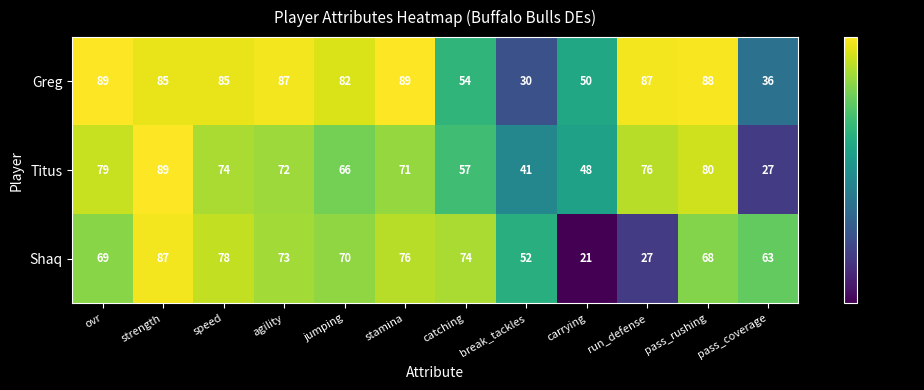

What is the difference between the Greg values at jumping and carrying?

32